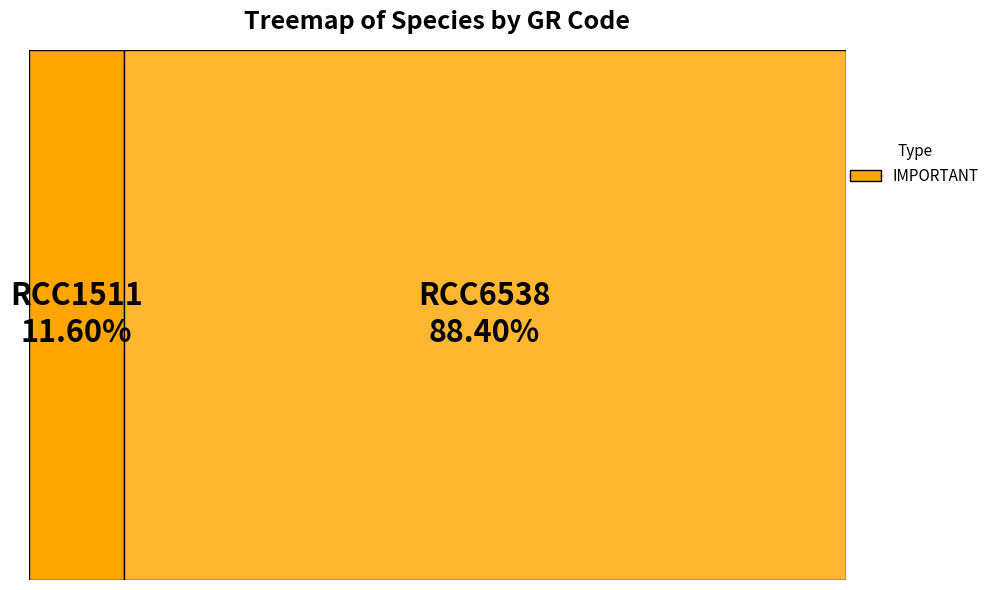

To the nearest percent, what percentage of the pie is RCC6538?

88%